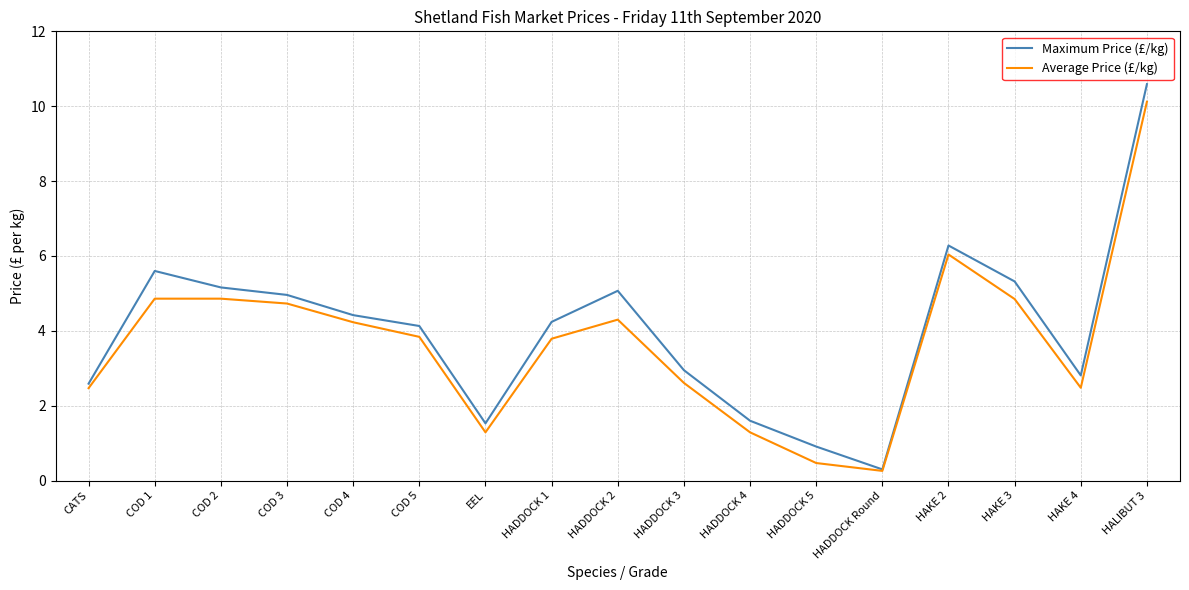

Does the chart have visible grid lines?

Yes